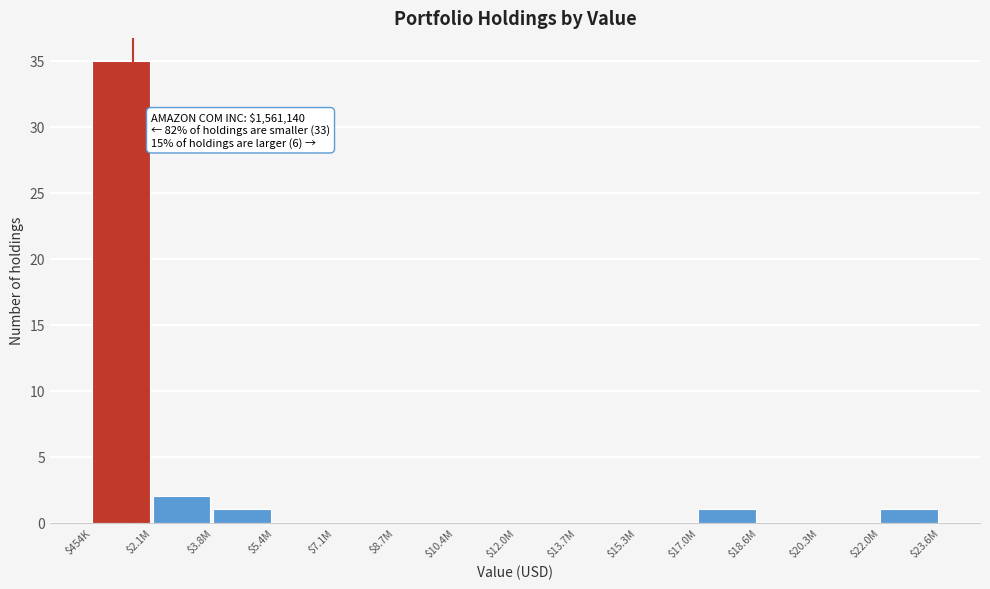

Where is the data nearest to the value 17?

$2.1M